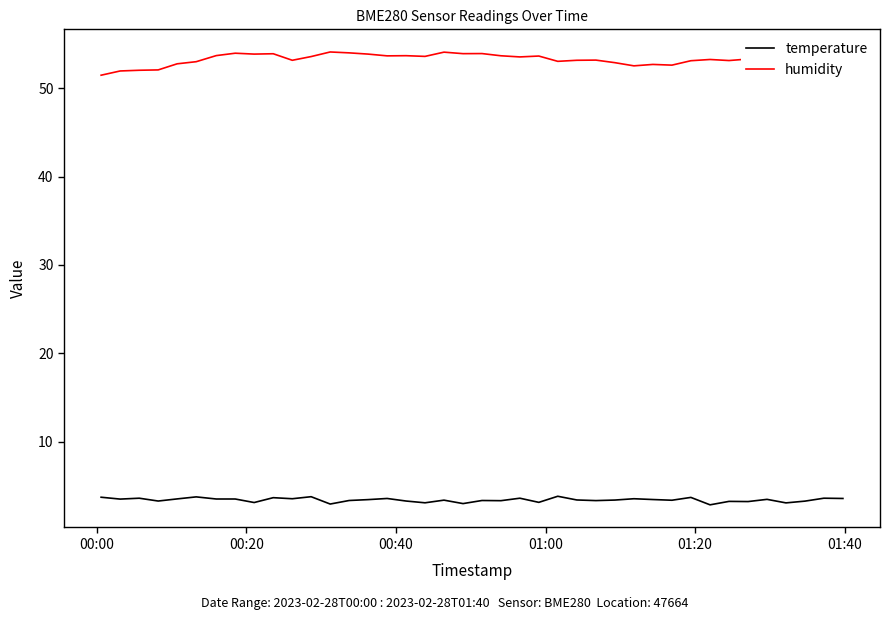

What is the lowest value of the temperature series?

2.8